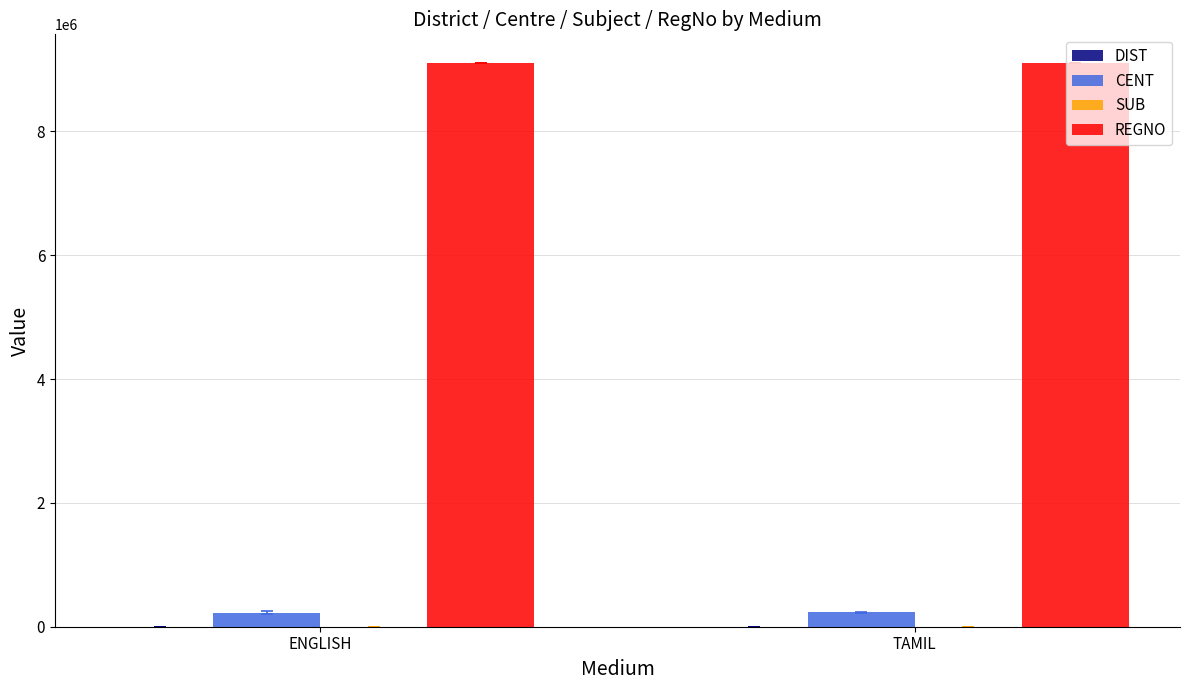

The value of REGNO at ENGLISH is 15536284.7. True or false?

False